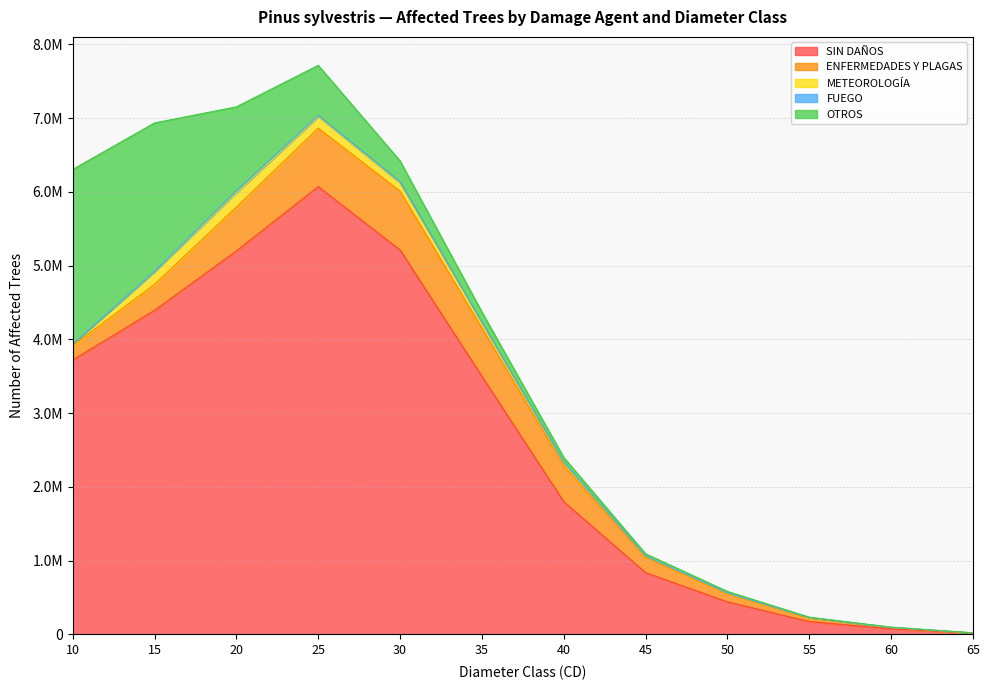

Does the chart have visible grid lines?

Yes